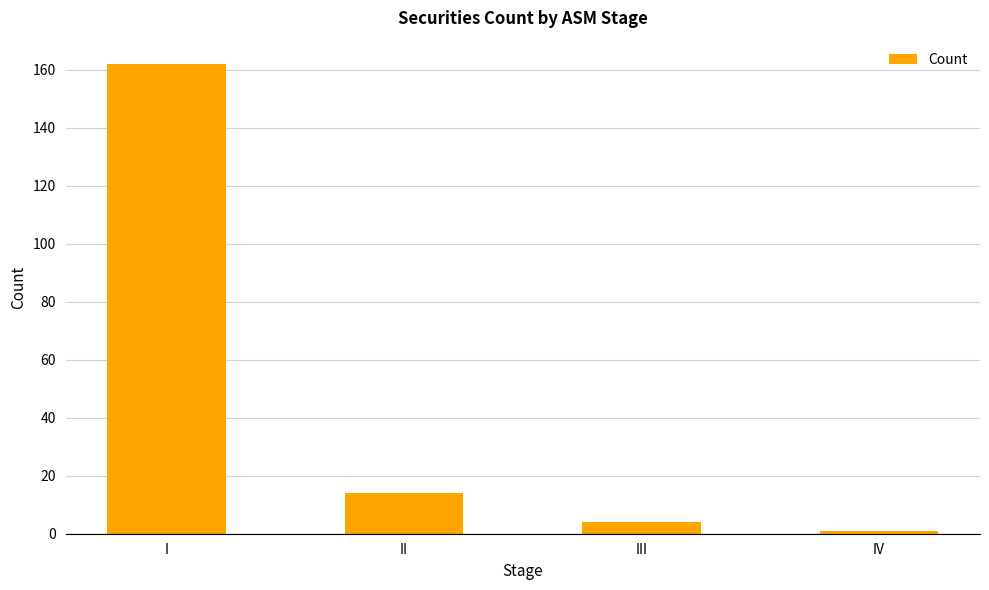

At which category does the chart reach its minimum across all series?

IV